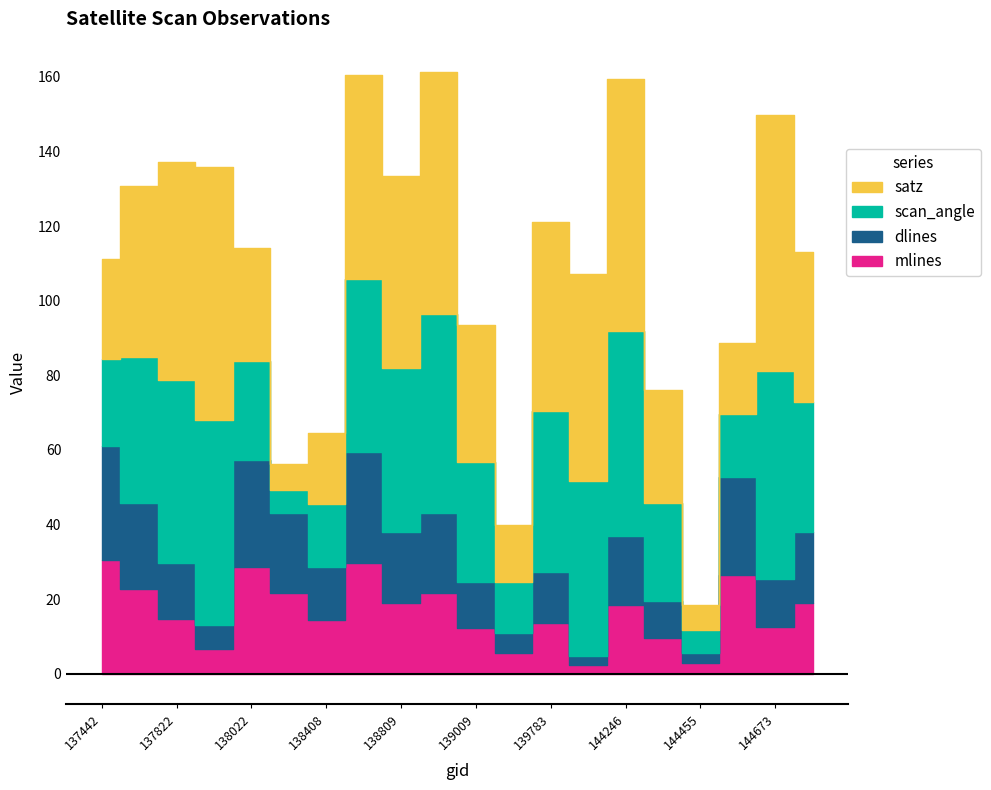

What is the value of the mlines point at the 20th from the left?

19.0